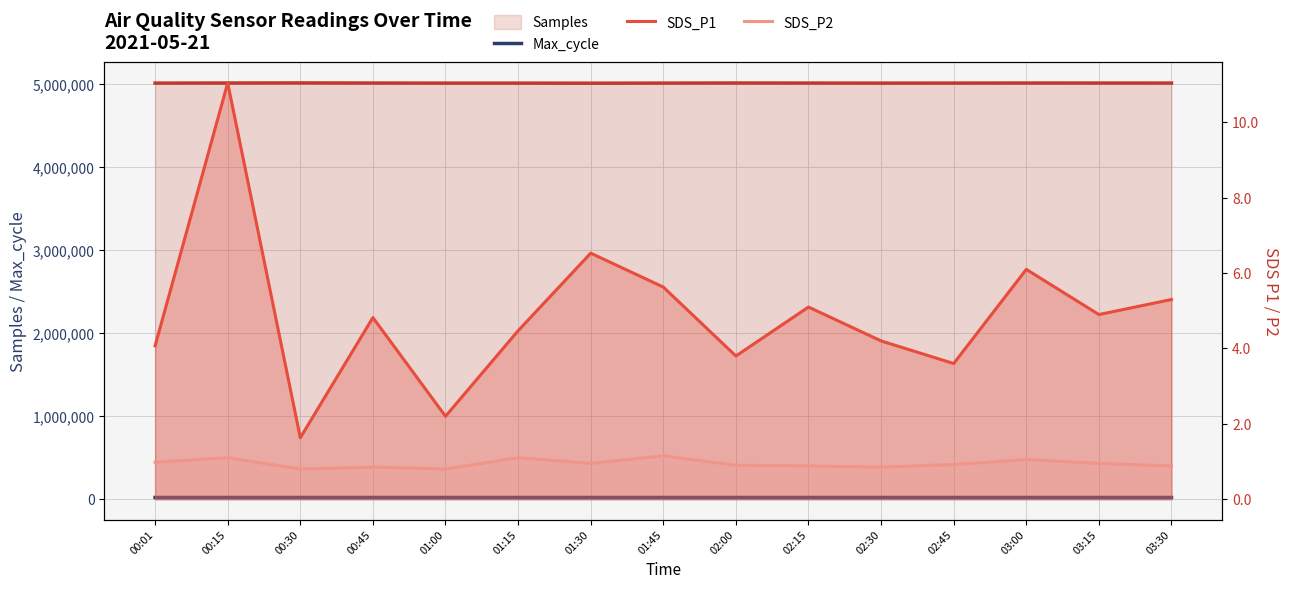

True or false: SDS_P2 and SDS_P1 cross at least once.

False